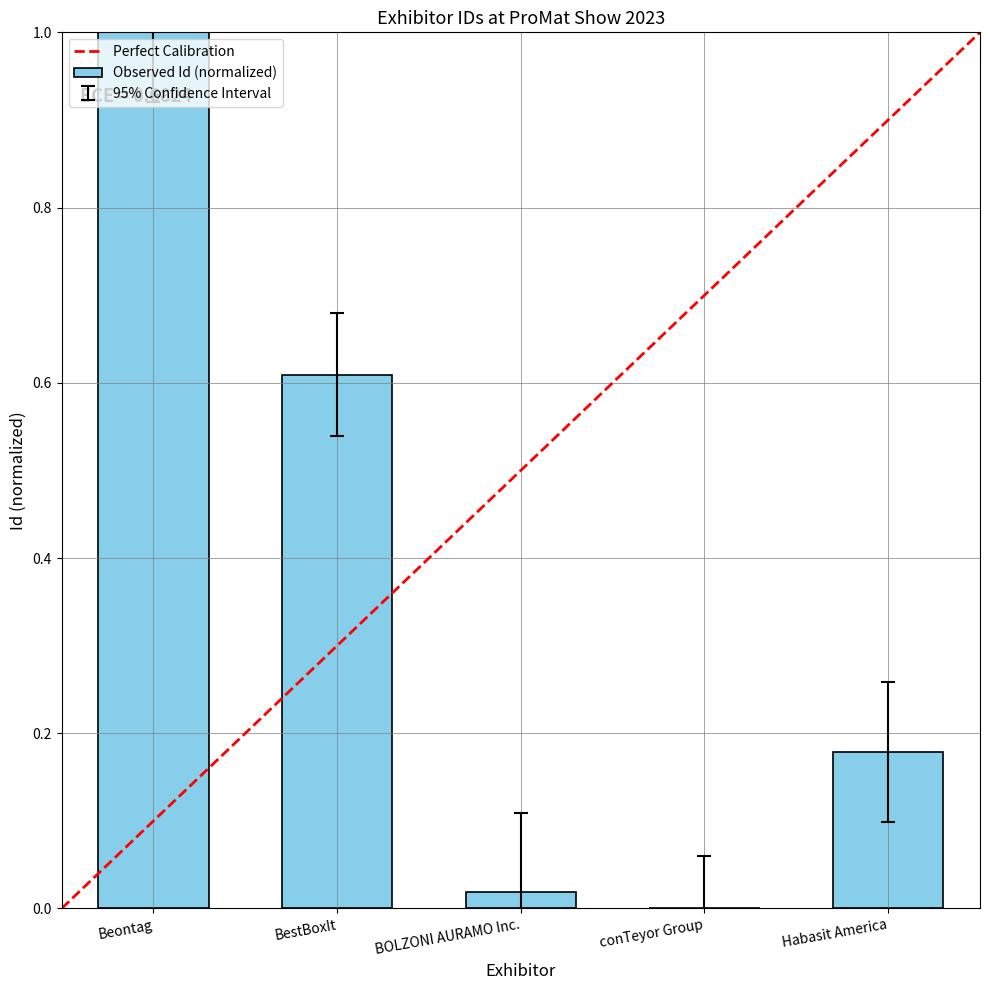

Which has a higher value, Beontag or conTeyor Group?

Beontag